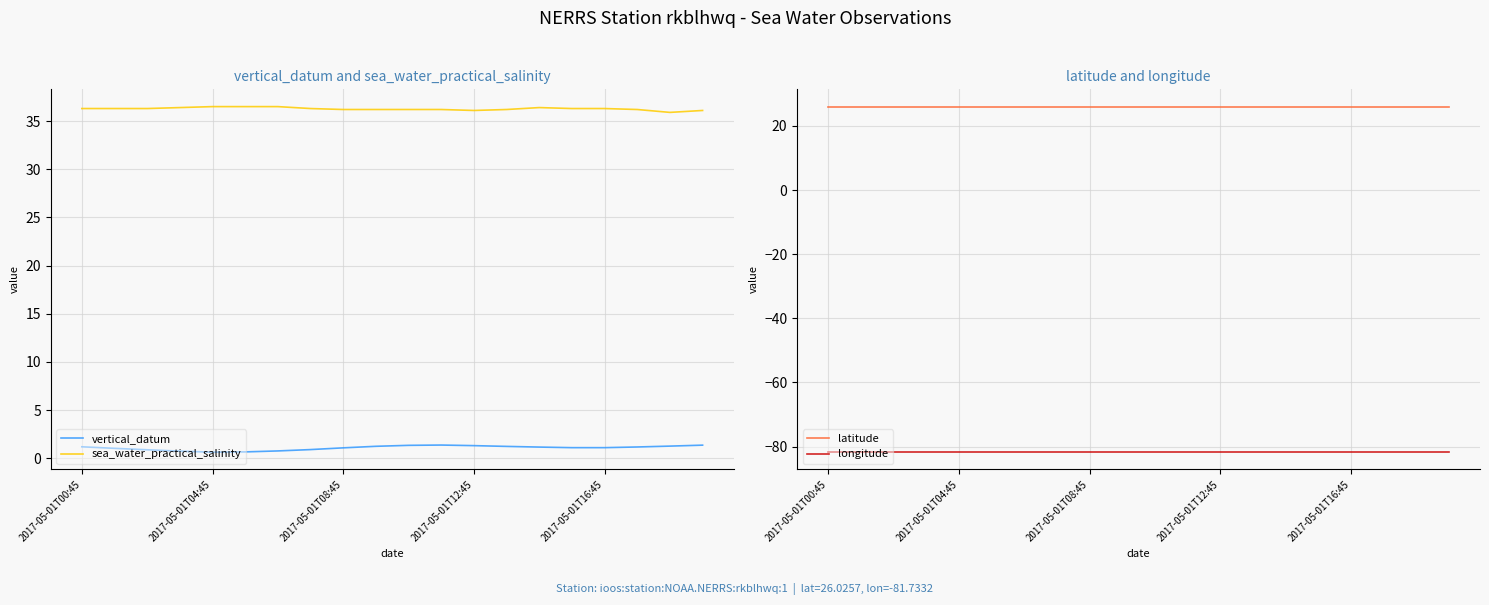

How many lines are shown in the chart?

4